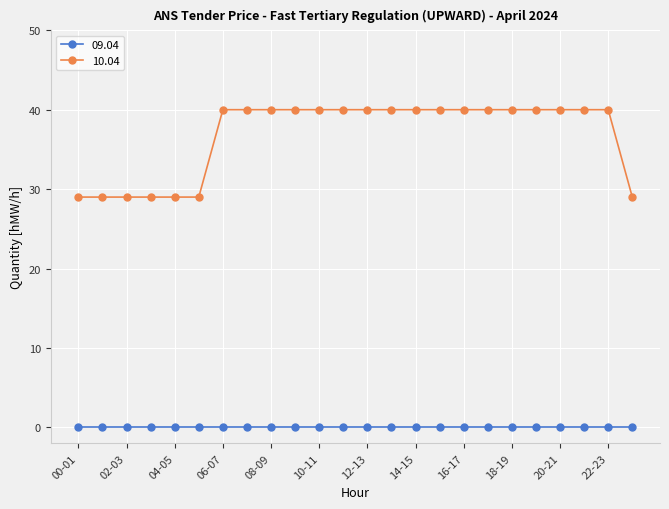

True or false: 09.04 and 10.04 intersect in this chart.

False